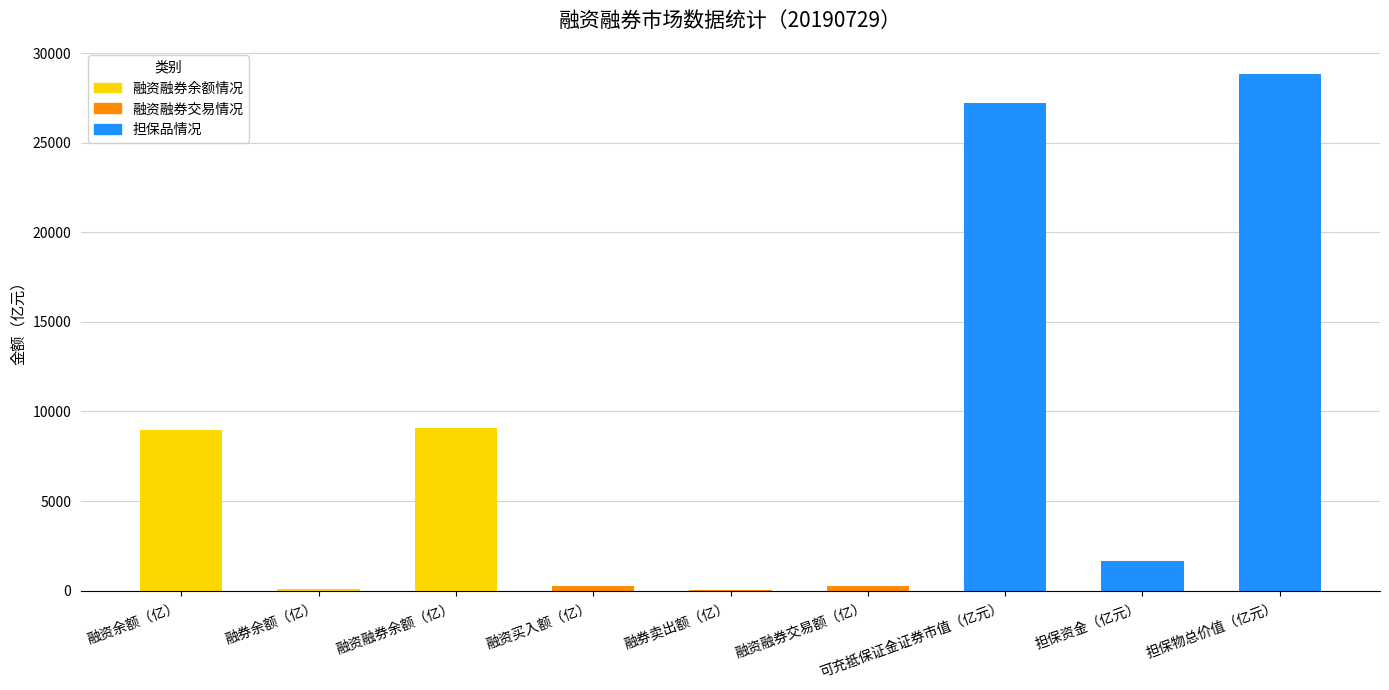

What is the maximum value for 融资融券余额情况?

9094.5